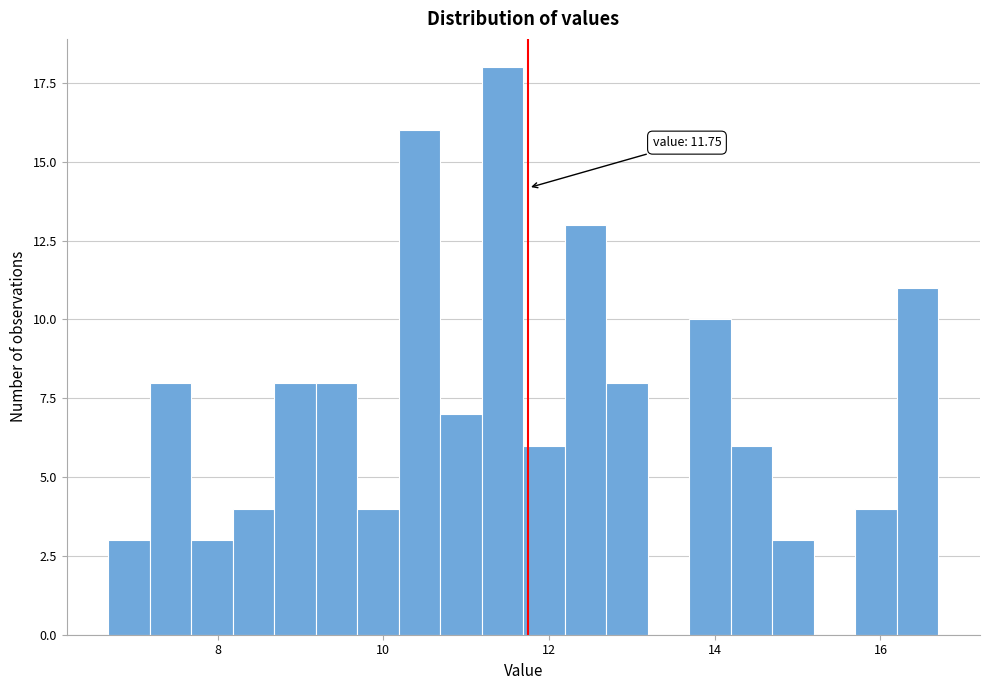

Read against the x-axis, roughly where is the centre of the tallest bar?

11.4